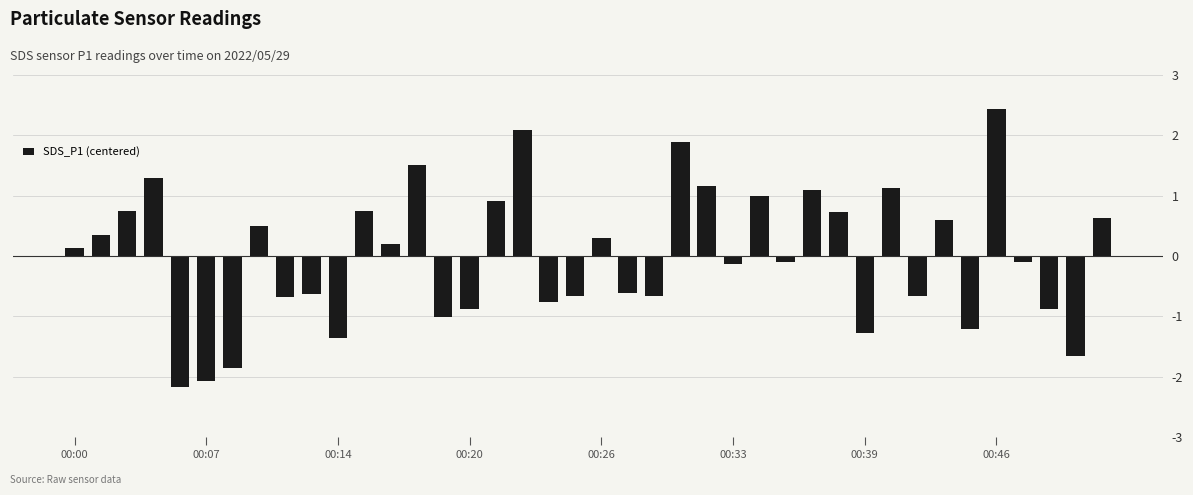

What is the maximum value shown in the chart?

2.4